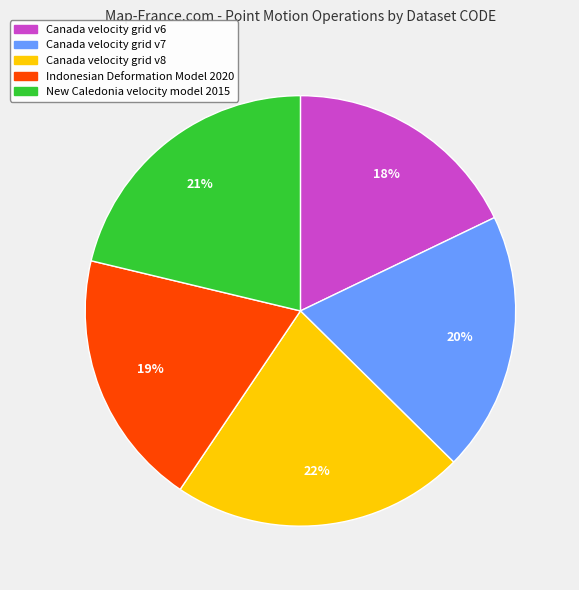

Between Canada velocity grid v8 and New Caledonia velocity model 2015, which is larger?

Canada velocity grid v8